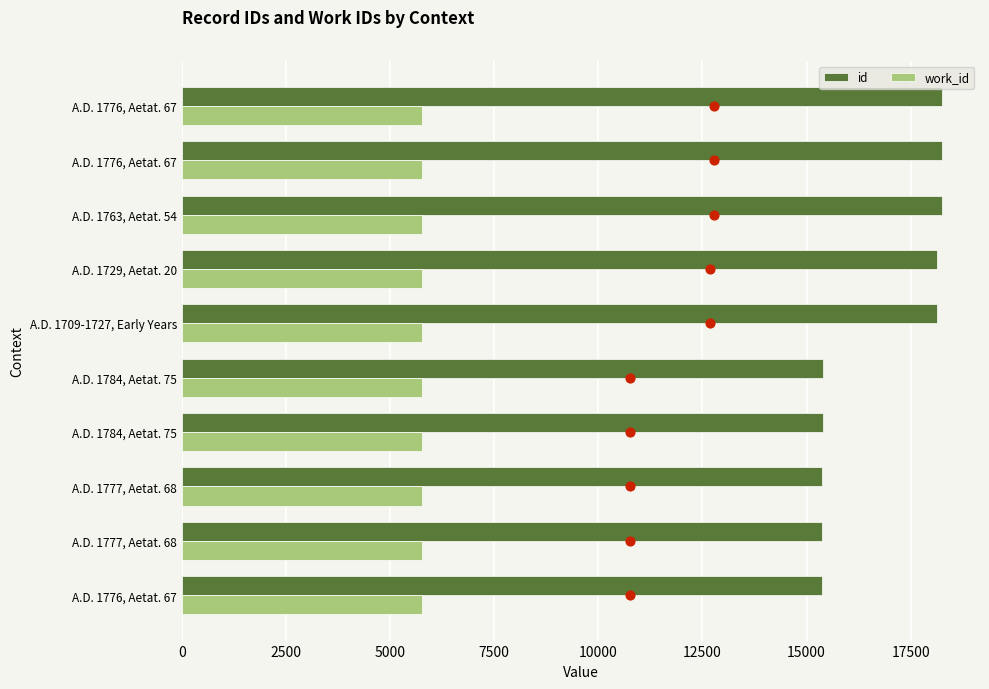

Which series reaches the maximum Y coordinate?

id